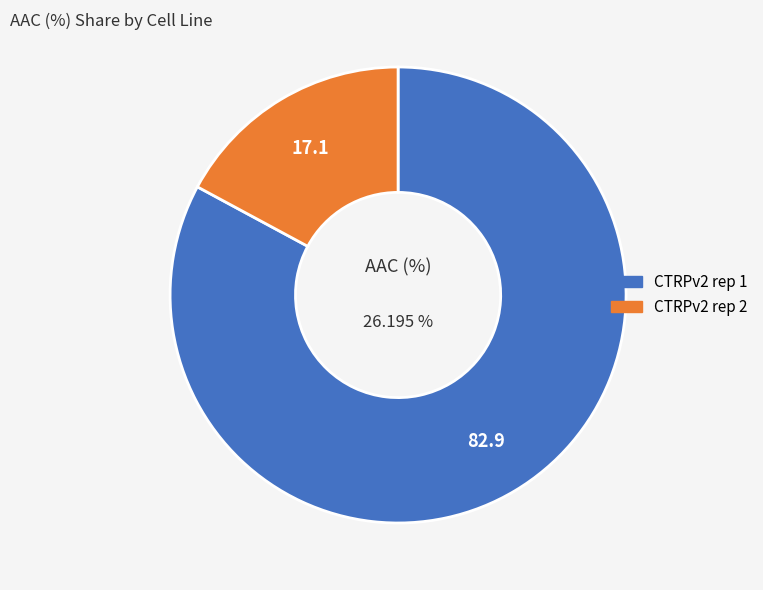

True or false: CTRPv2 rep 1 accounts for 83% of the total.

True